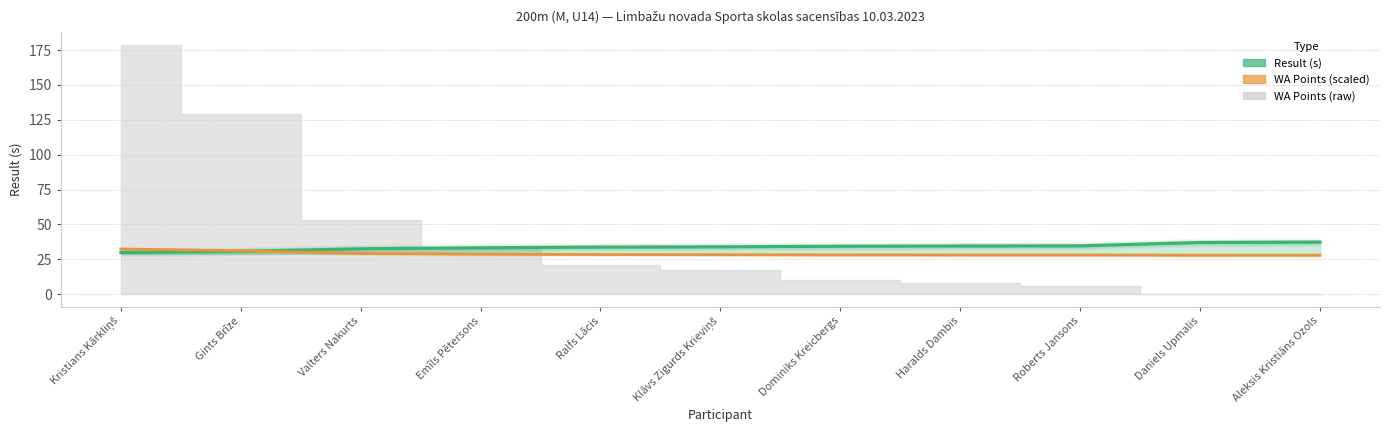

How many lines are shown in the chart?

2